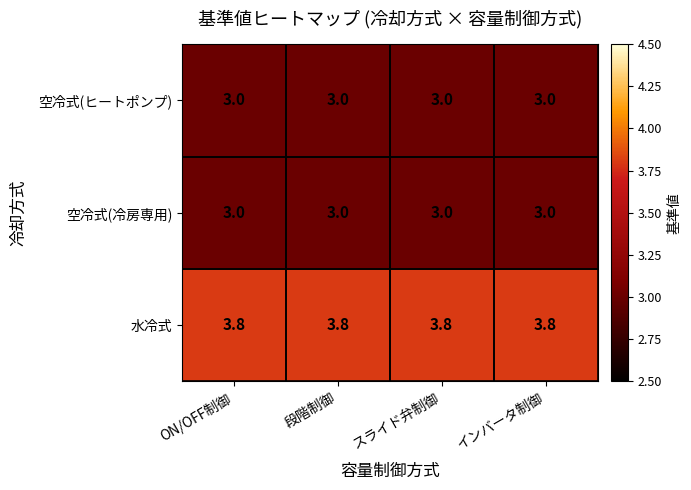

Is it true that 空冷式(ヒートポンプ) equals 3.0 at ON/OFF制御?

True